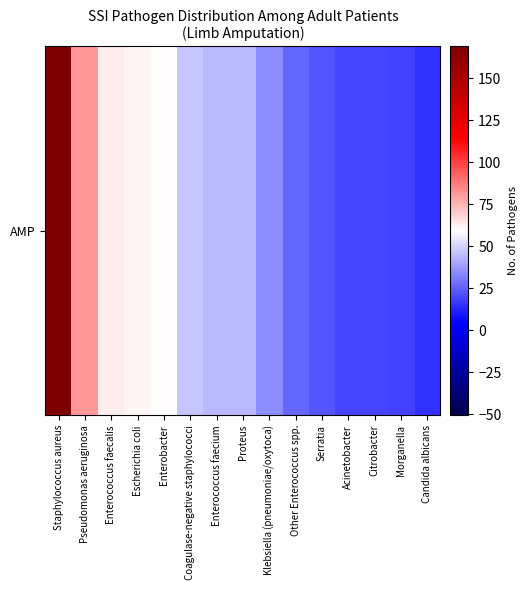

How many data points are above 44?

6